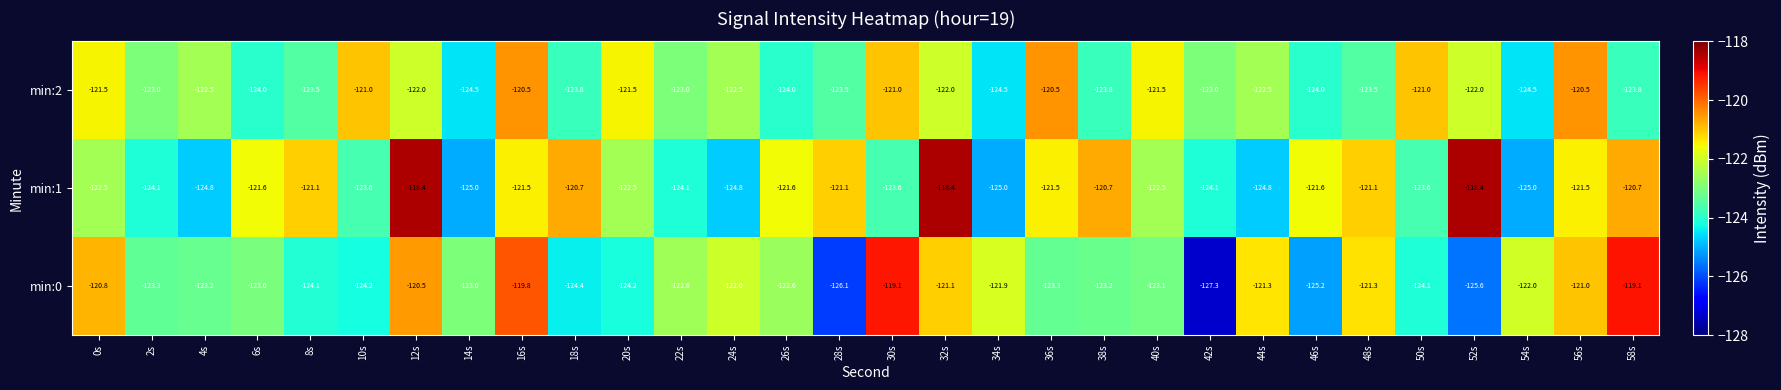

Read the min:1 value at 4s.

-124.8